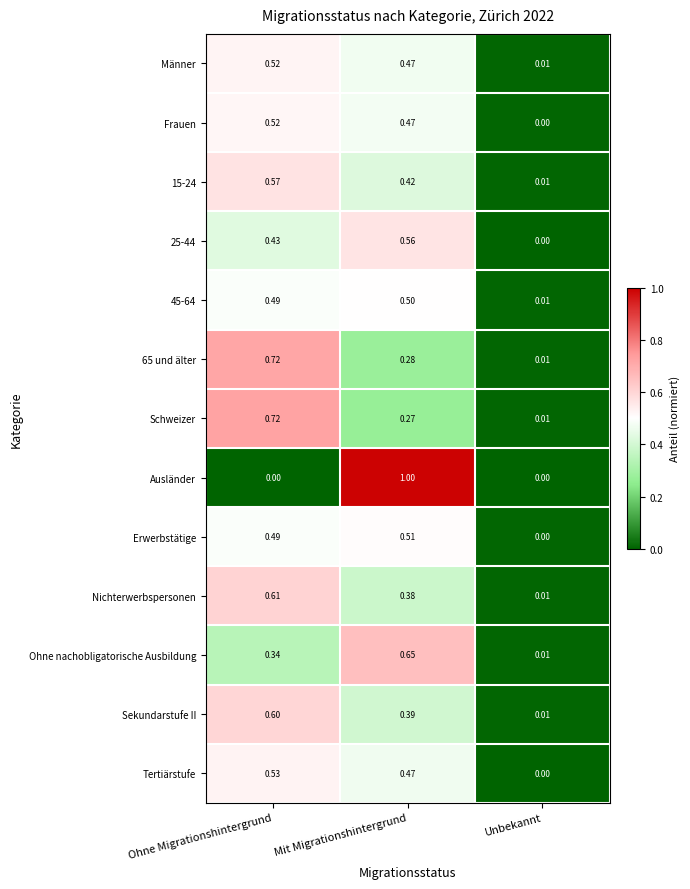

Which series has the widest spread of values?

Ausländer